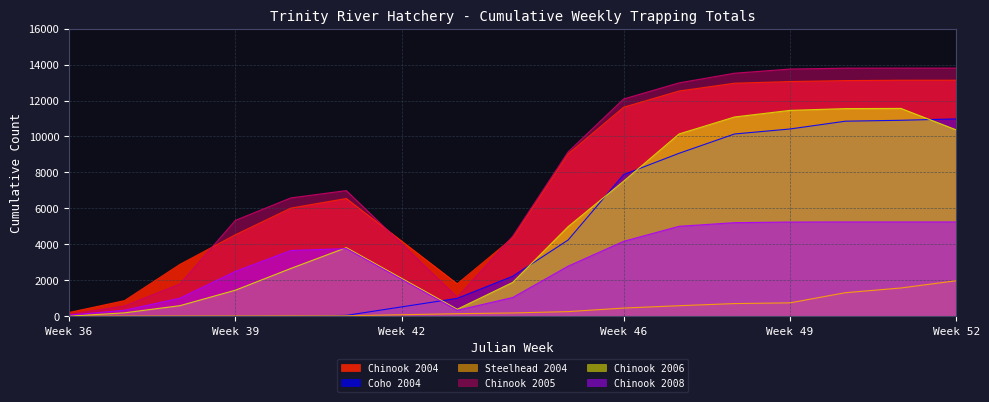

At how many categories does at least one series exceed 6948?

9